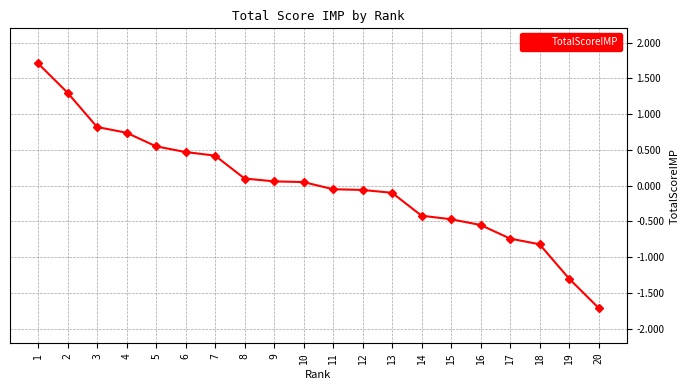

How many lines are shown in the chart?

1